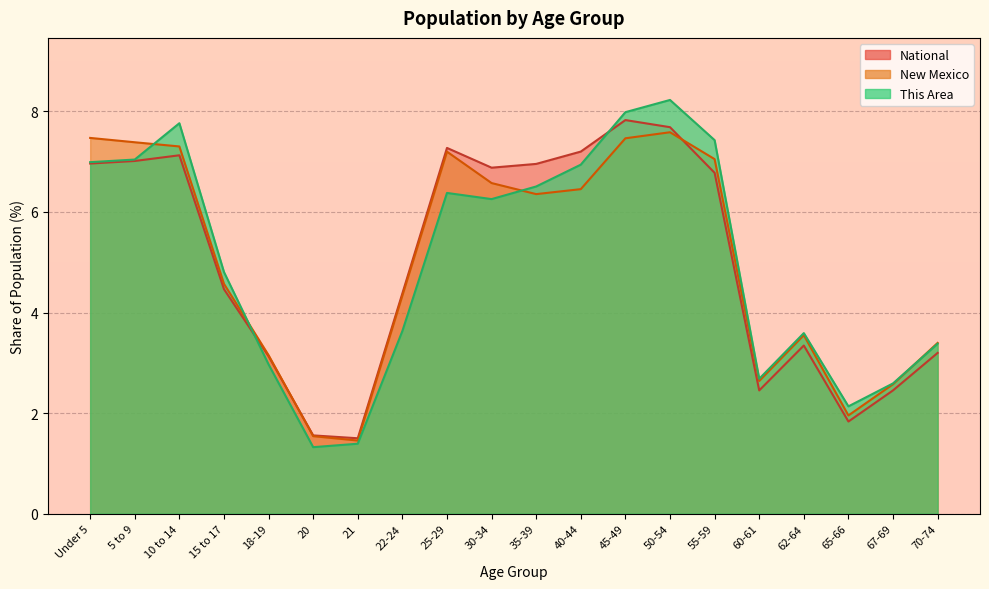

How many interior local peaks does the National series have?

4